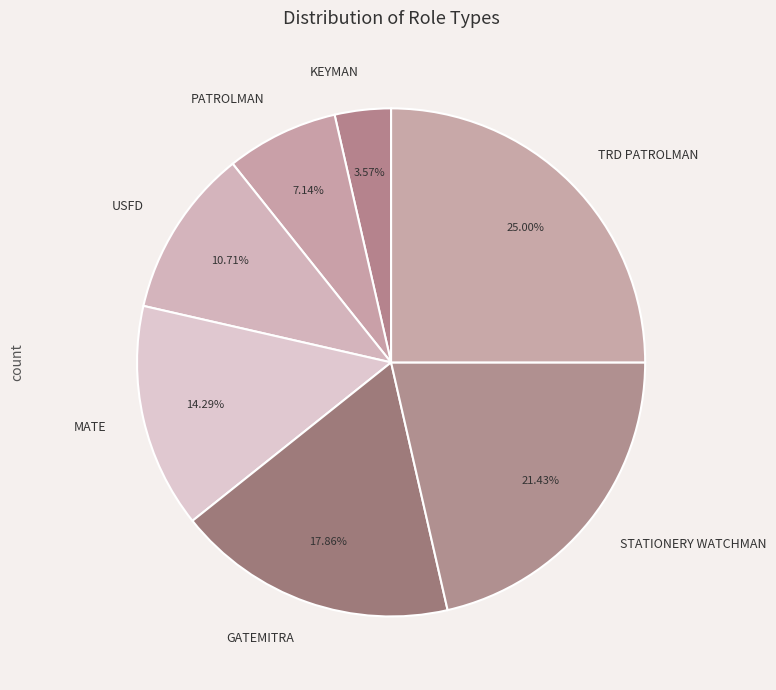

How many segments does this pie chart have?

7